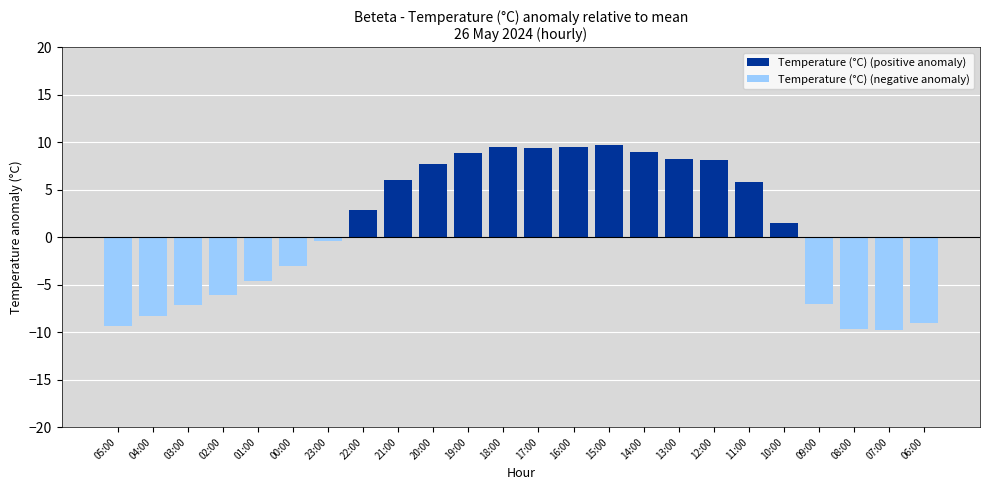

How many bars are there in total?

48